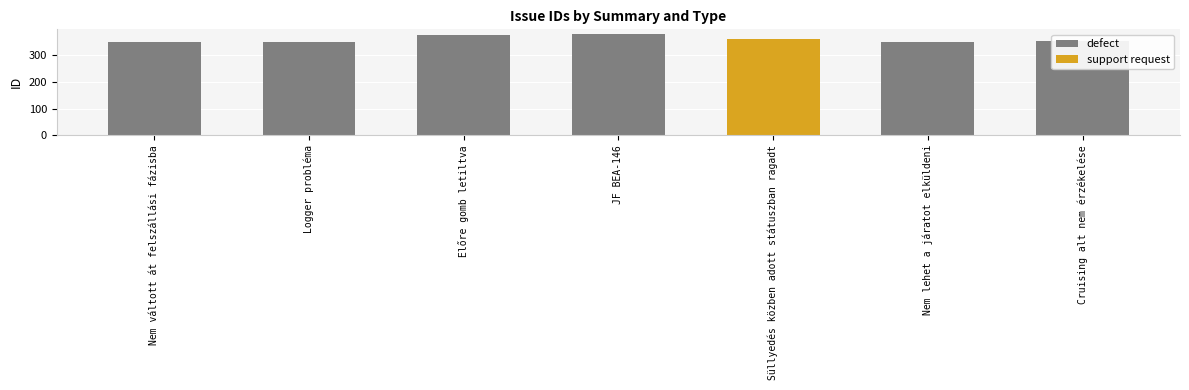

How many data points are less than 354?

3